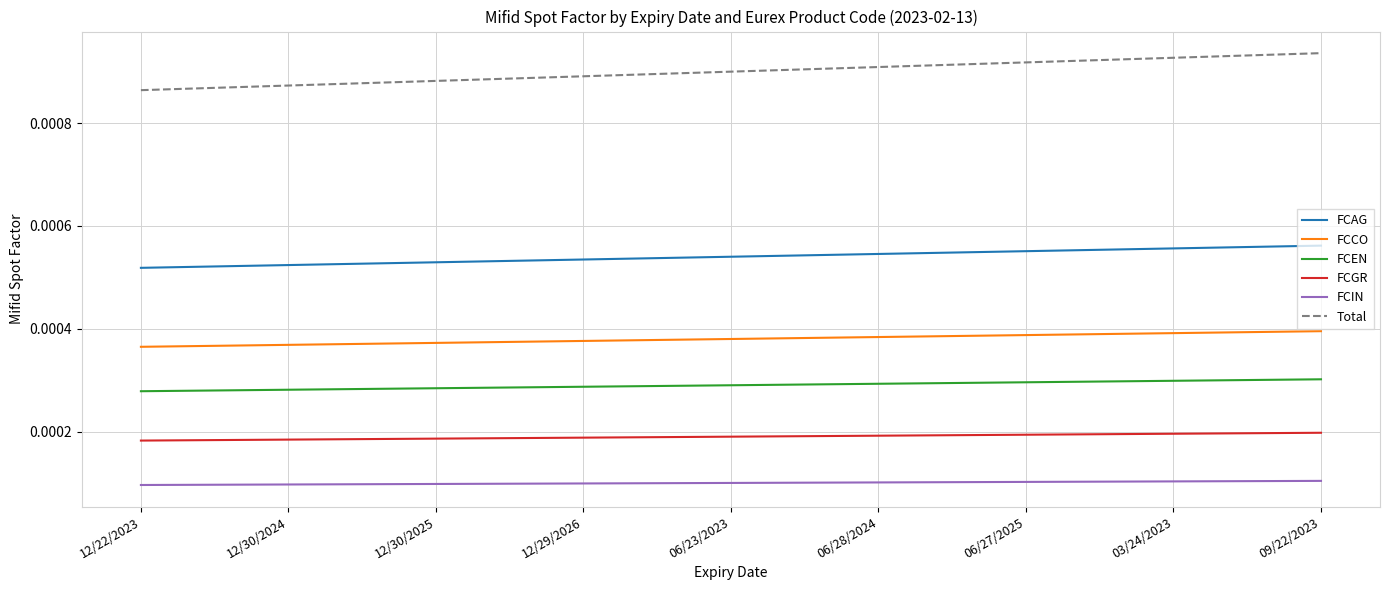

True or false: Total and FCEN intersect in this chart.

False